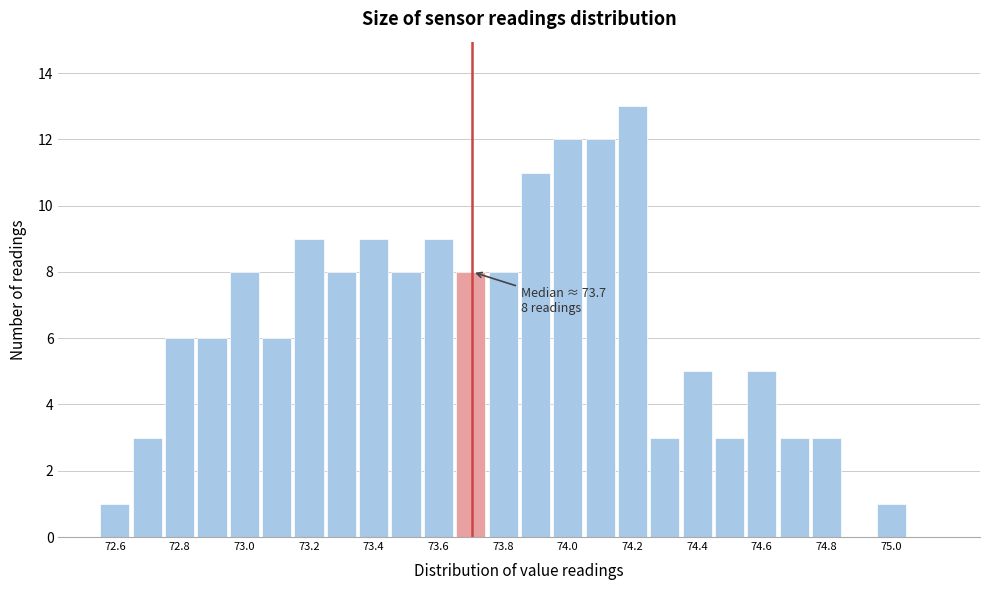

Over which range of the x-axis is the bar tallest?

74.15 to 74.25